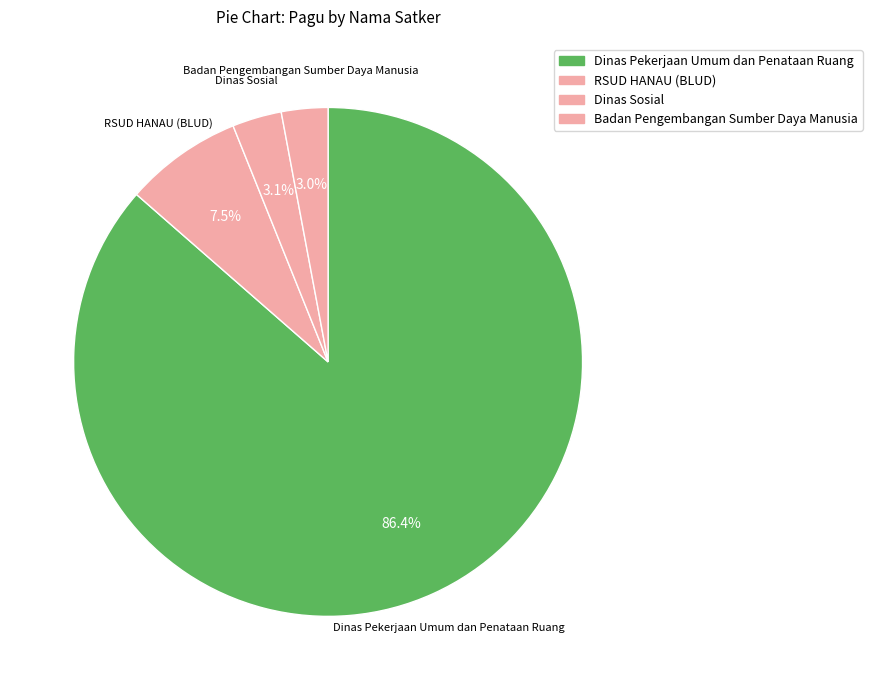

How many slices are in this pie chart?

4